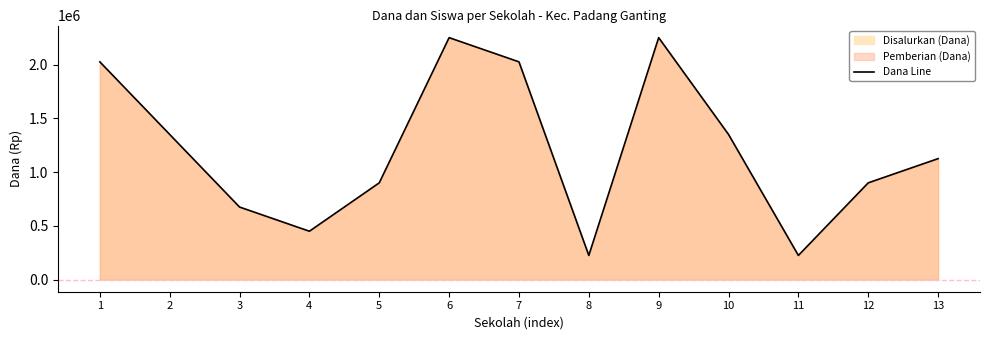

What is the sum of all values?

15750000